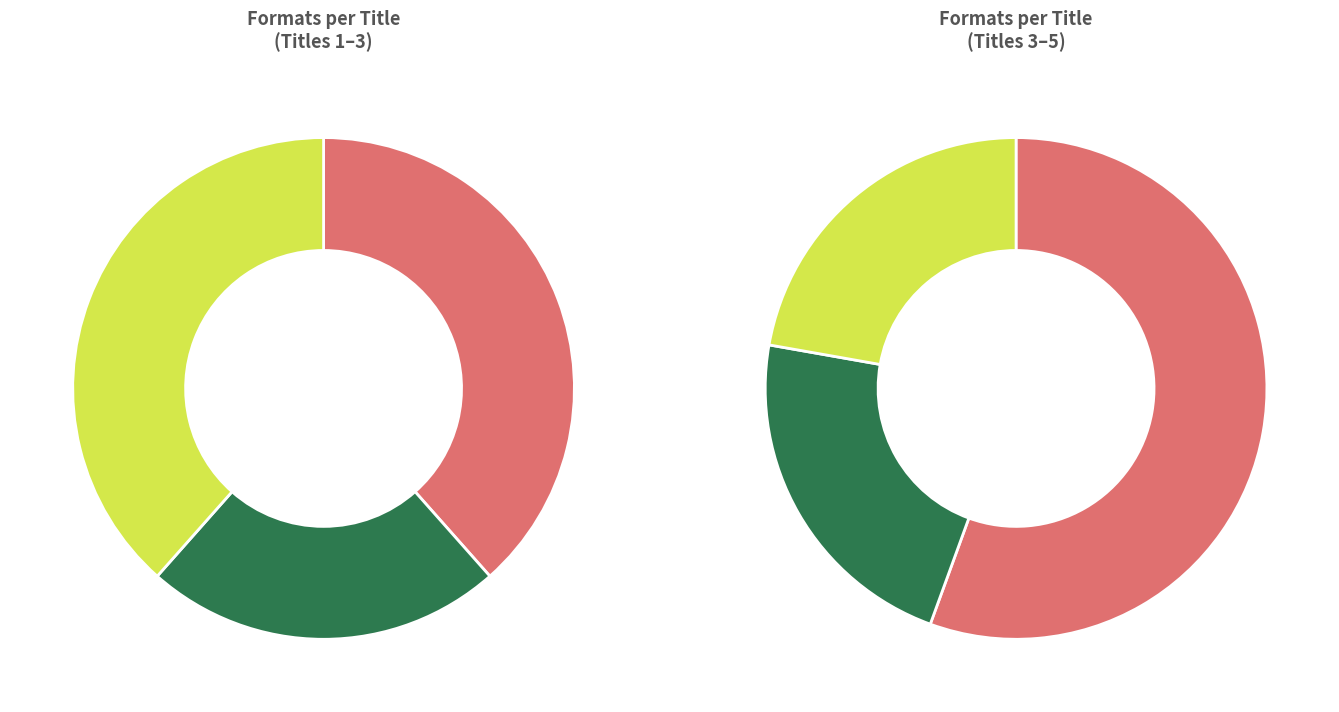

Is Poached the majority of the pie?

No